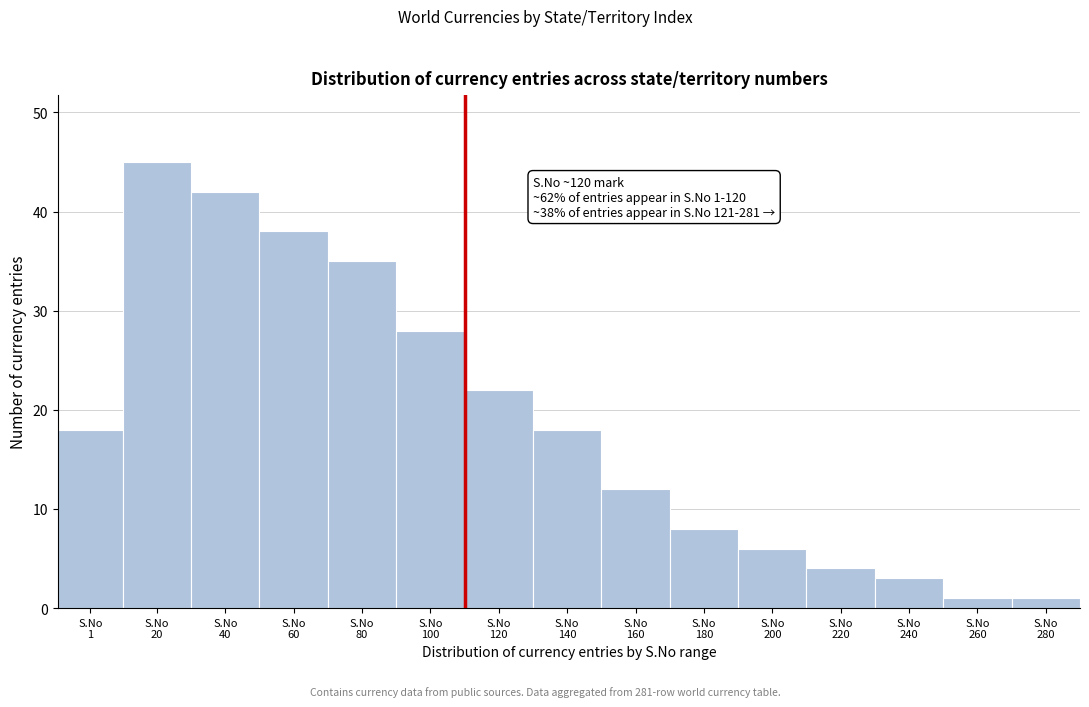

Reading left to right, list all the values displayed in this chart.

18	45	42	38	35	28	22	18	12	8	6	4	3	1	1